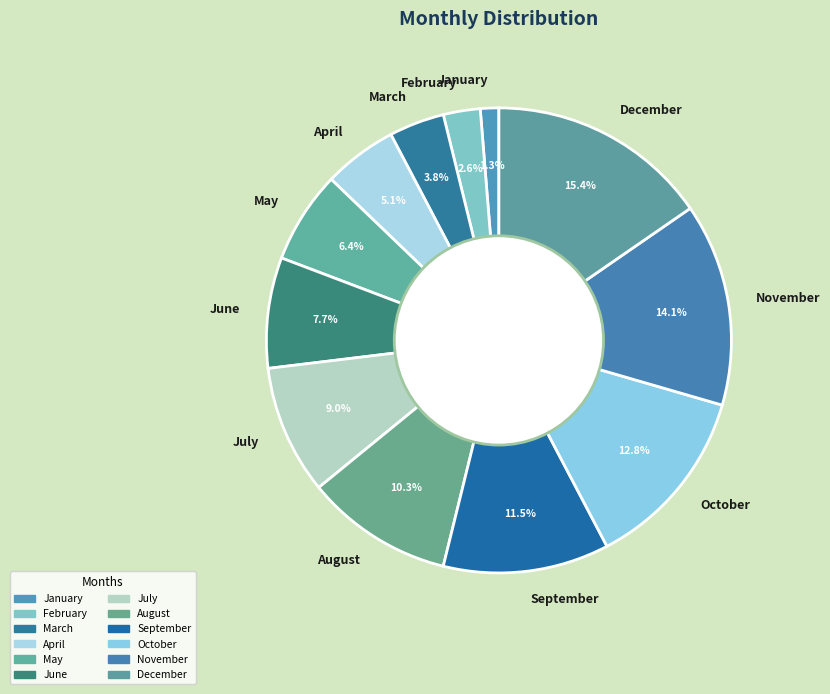

What is the smallest slice in the pie chart?

January